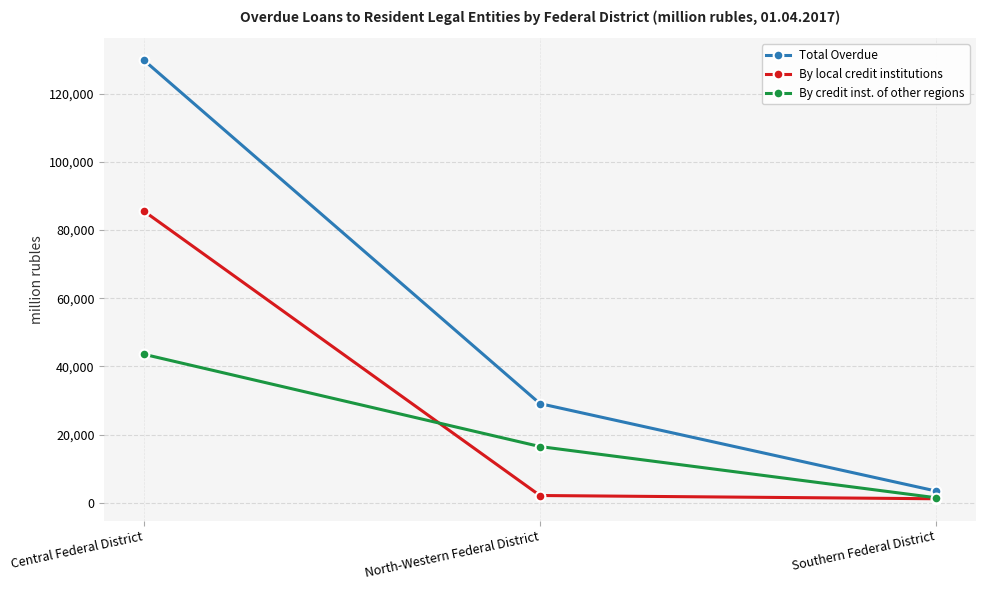

Is the value of Total Overdue at Central Federal District greater than the value of By credit inst. of other regions at Central Federal District?

Yes